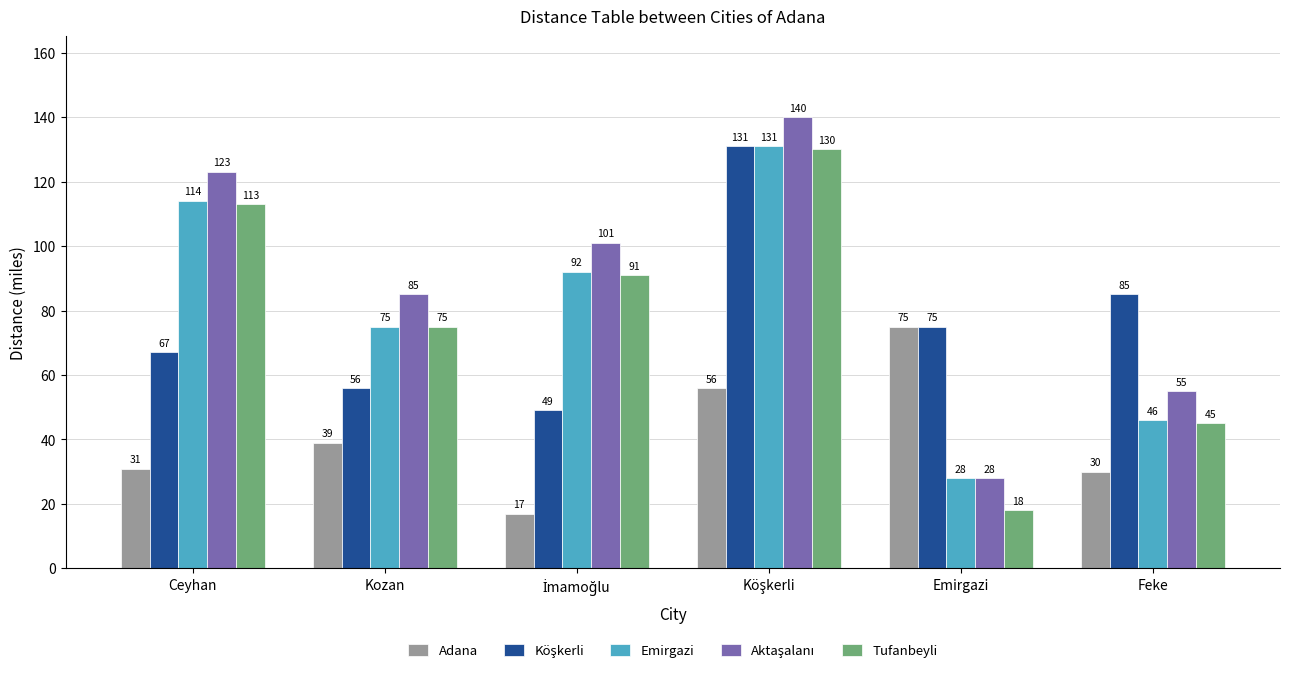

At how many categories does at least one series exceed 54?

6